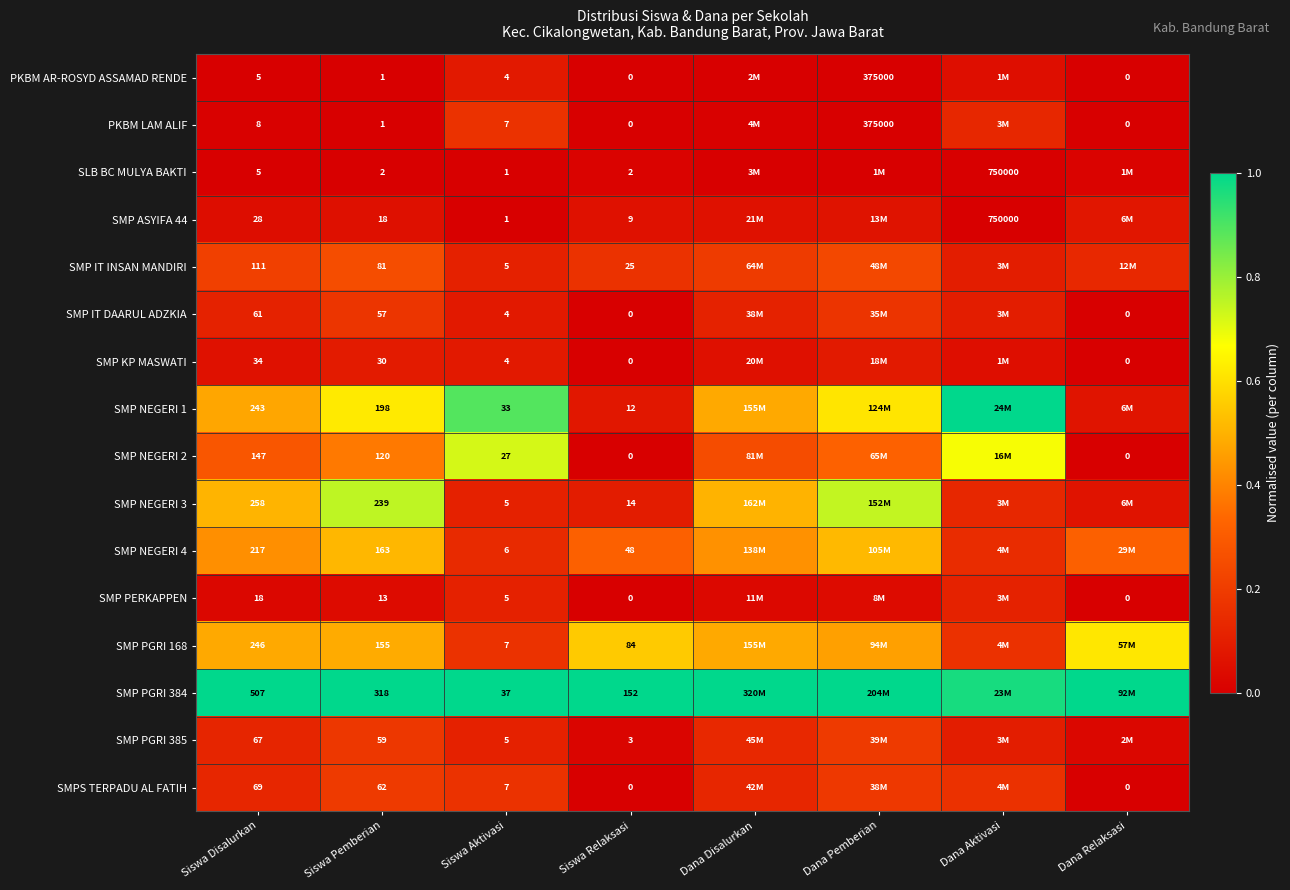

Which category has the highest value in the SMP NEGERI 1 series?

Dana Aktivasi